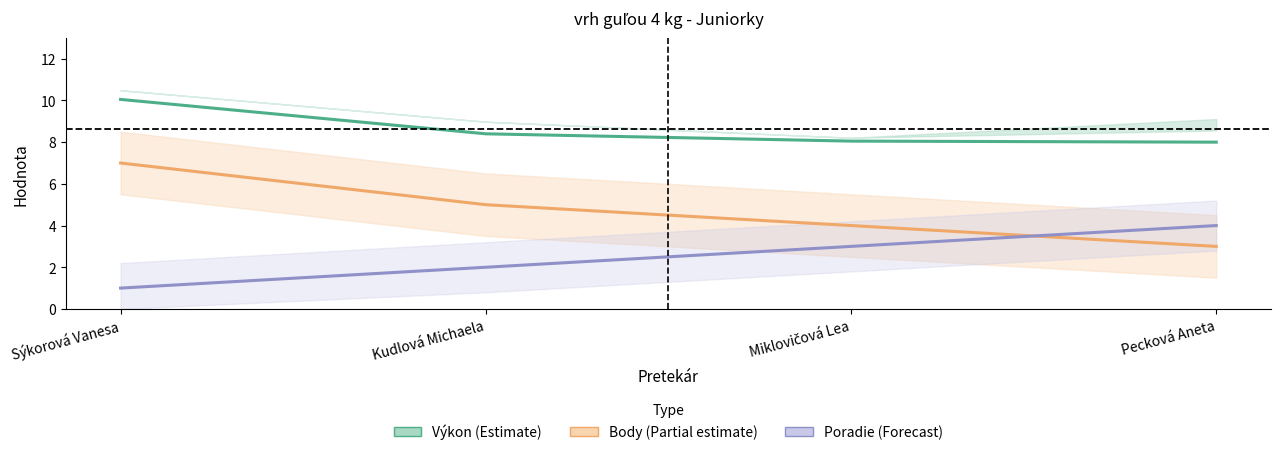

What are all the series names shown in the legend?

Výkon (Estimate), Body (Partial estimate), Poradie (Forecast)